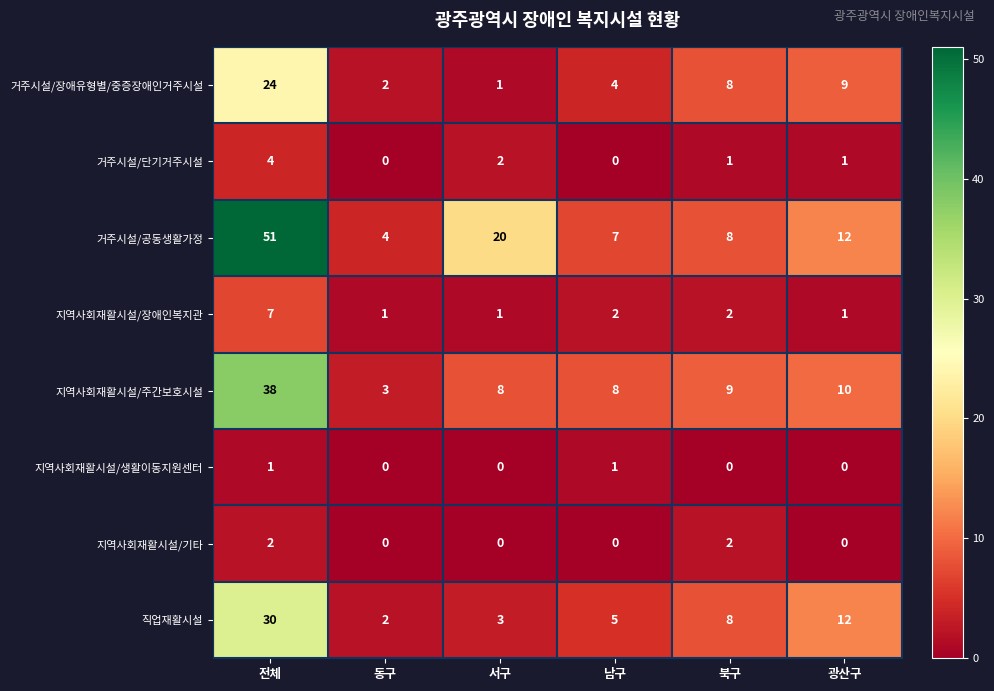

How many data points in 지역사회재활시설/주간보호시설 are less than 9?

3